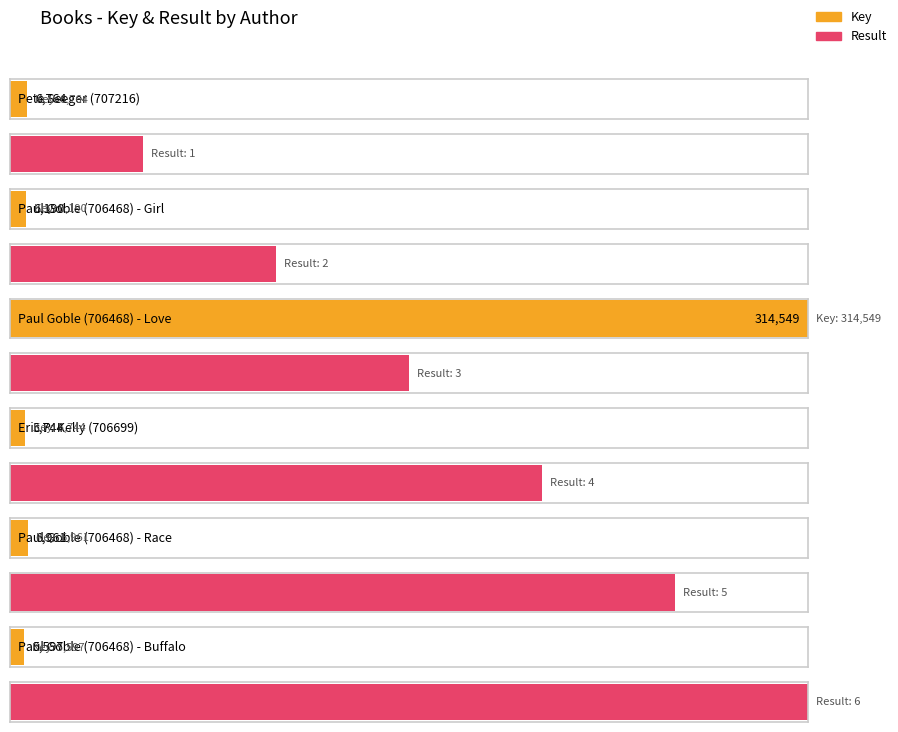

What is the difference between the maximum and second lowest values in the Result series?

4